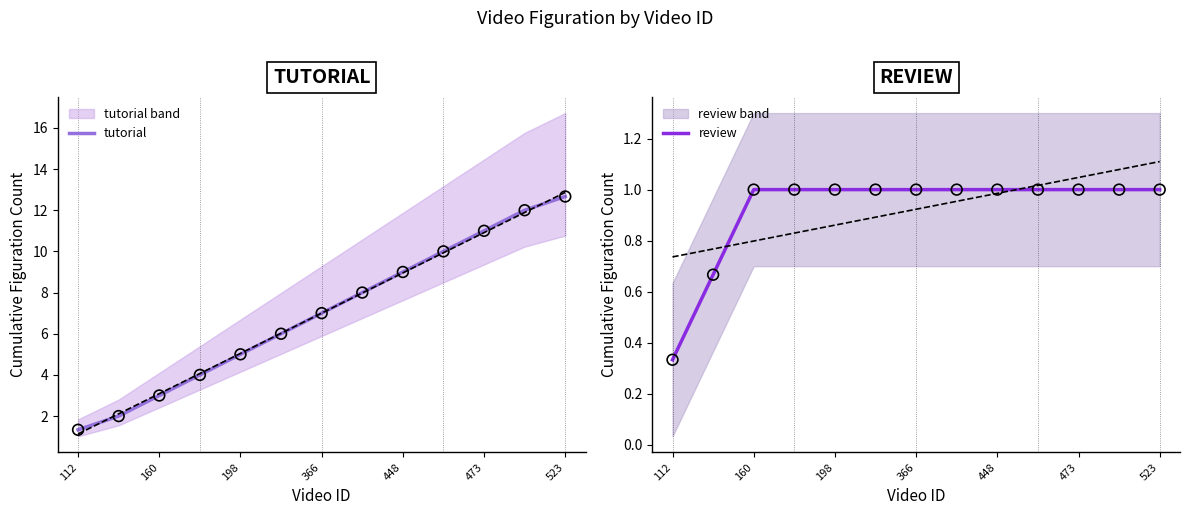

Which category has the highest value in the tutorial series?

523